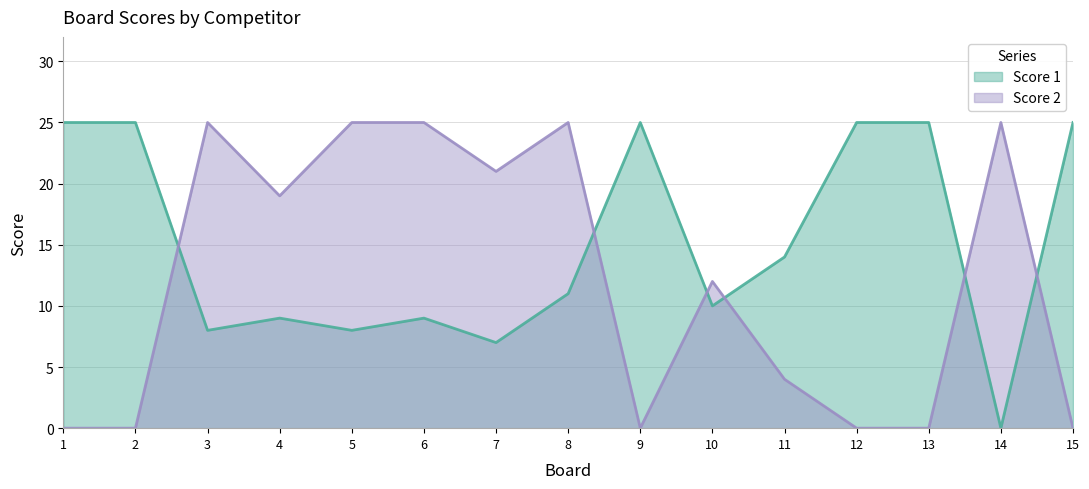

Which category has the lowest value in the Score 1 series?

14